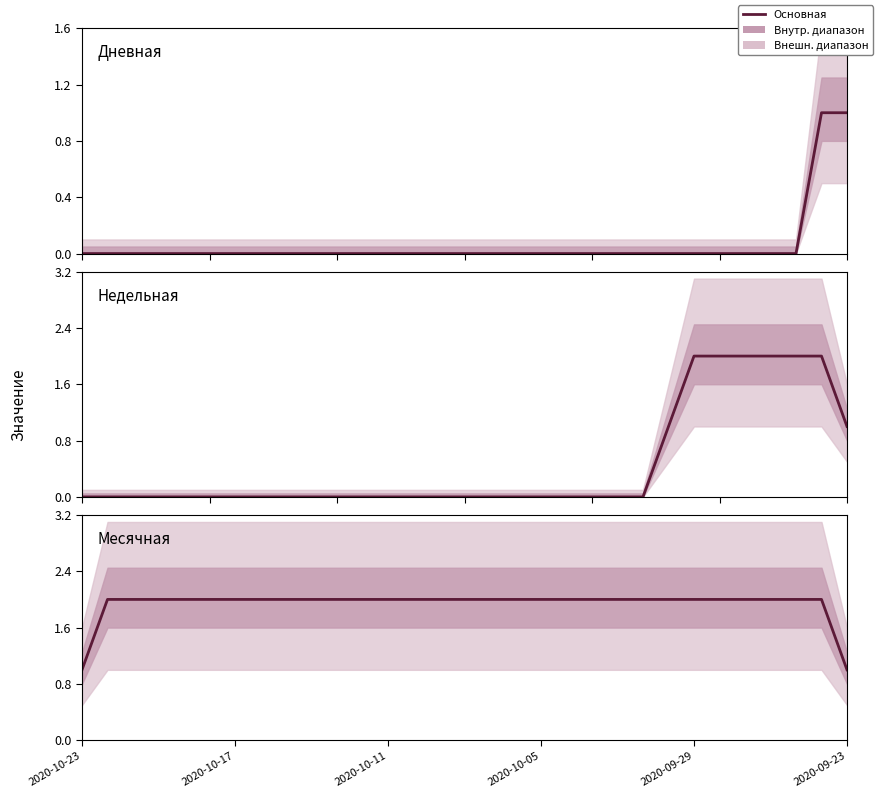

What is the value of the Недельная point at the 31st from the left?

1